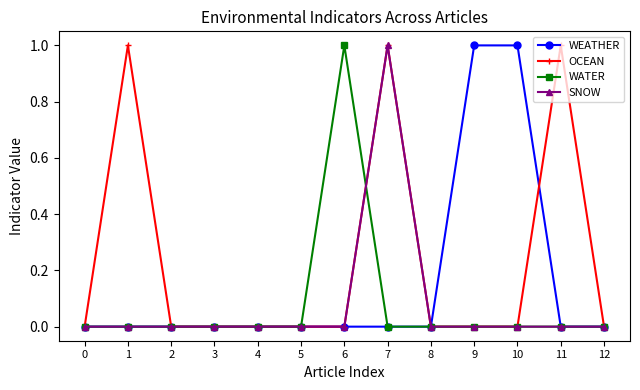

Reading left to right, extract all data points from this chart.

WEATHER: 0	0	0	0	0	0	0	0	0	1	1	0	0
OCEAN: 0	1	0	0	0	0	0	1	0	0	0	1	0
WATER: 0	0	0	0	0	0	1	0	0	0	0	0	0
SNOW: 0	0	0	0	0	0	0	1	0	0	0	0	0